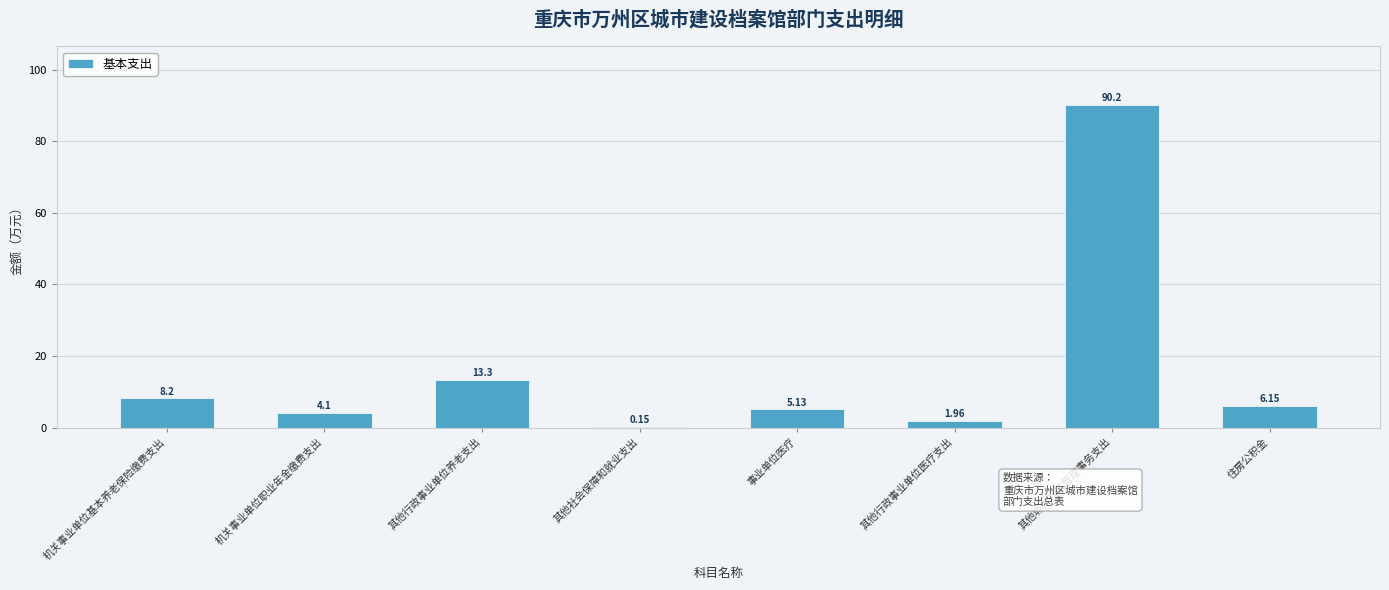

Which label corresponds to the largest value in the chart?

其他城乡社区管理事务支出